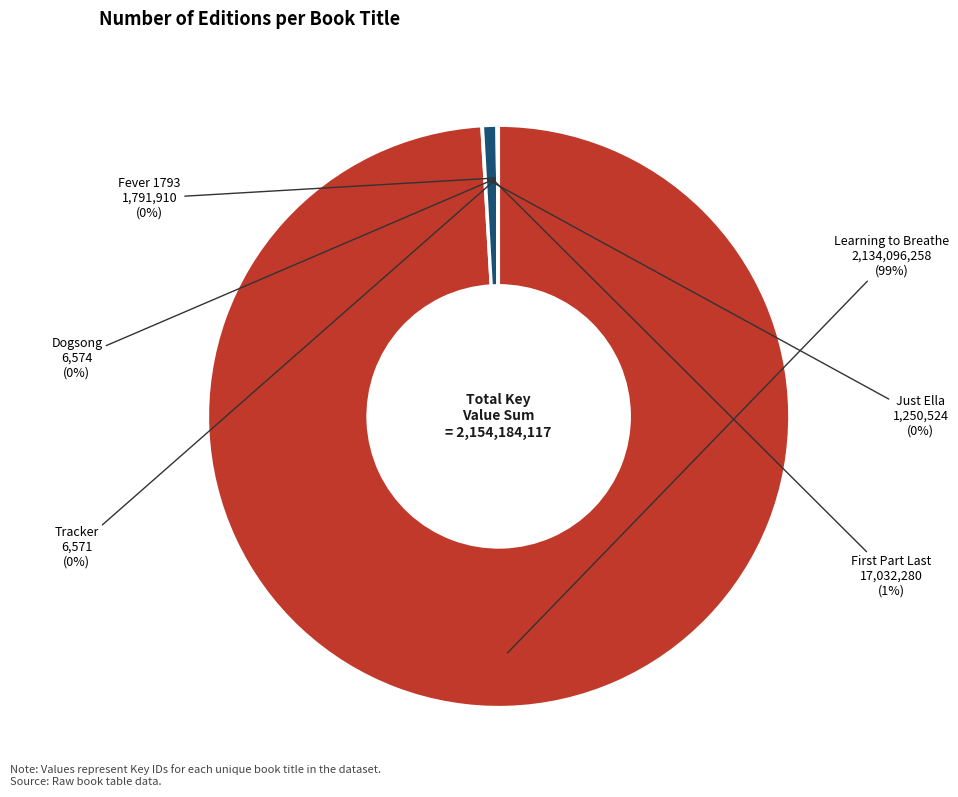

Which category has the biggest portion of the pie?

Learning to Breathe